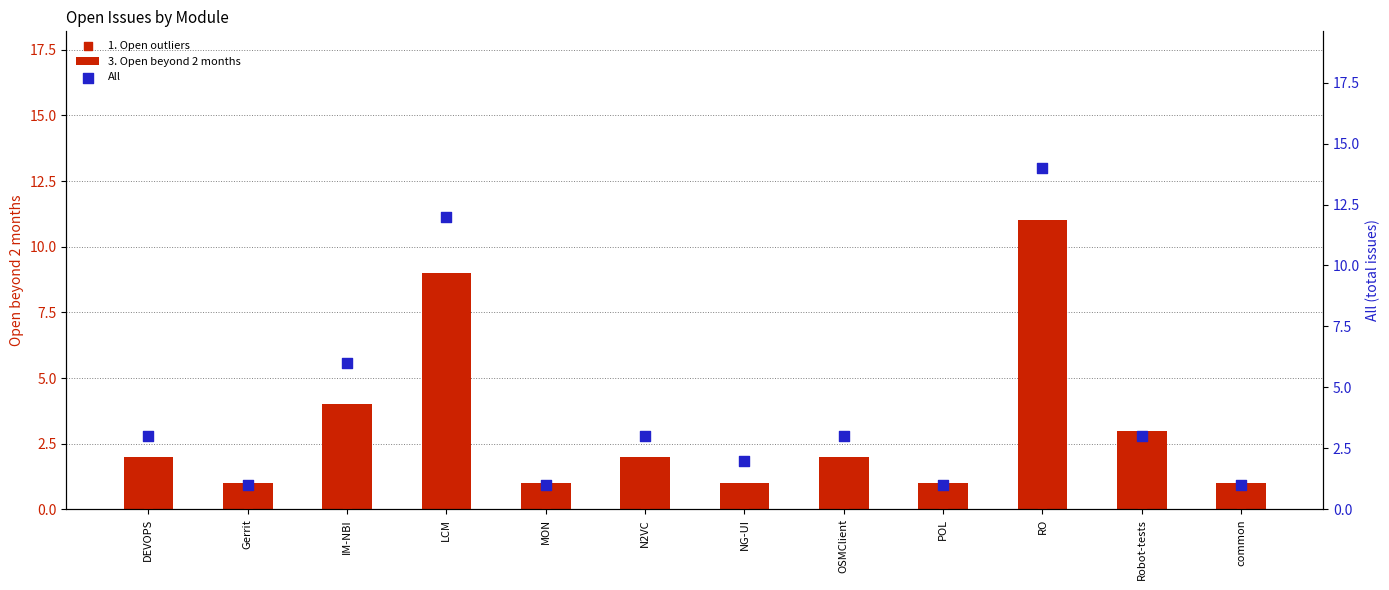

What are all the series names shown in the legend?

3. Open beyond 2 months, 1. Open outliers, All